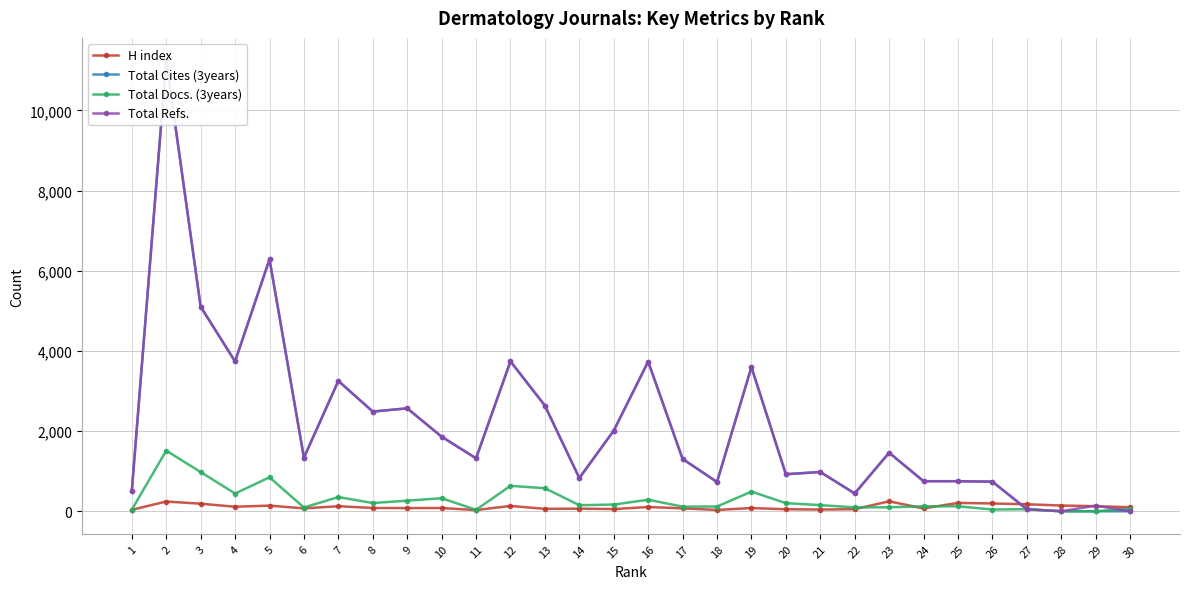

Which series changed the most between 24 and 30?

Total Cites (3years)